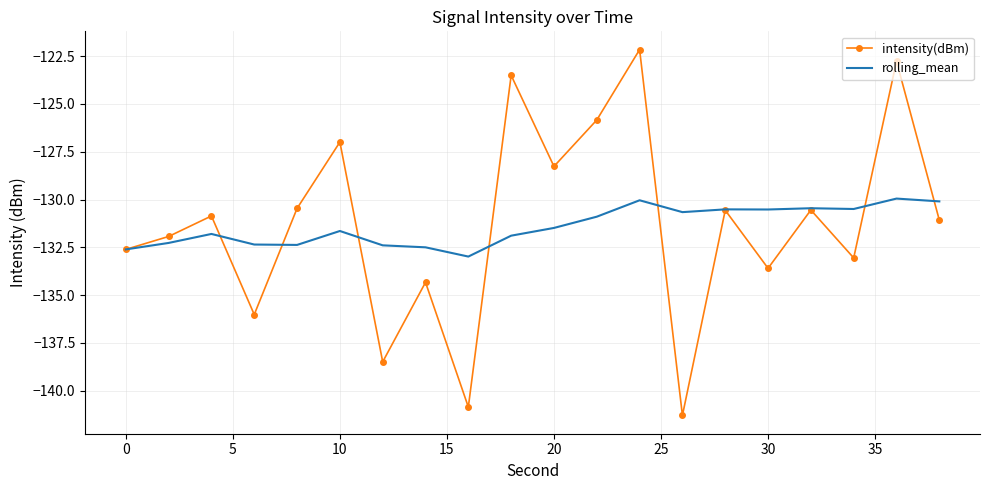

What is the average value of the rolling_mean series?

-131.4